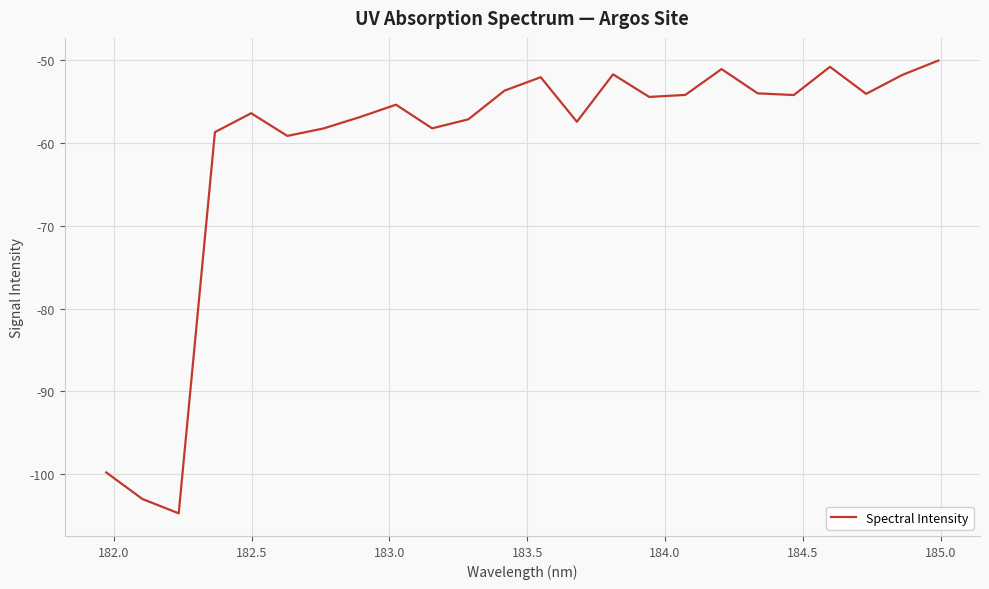

What is the difference between the maximum and minimum values?

54.7